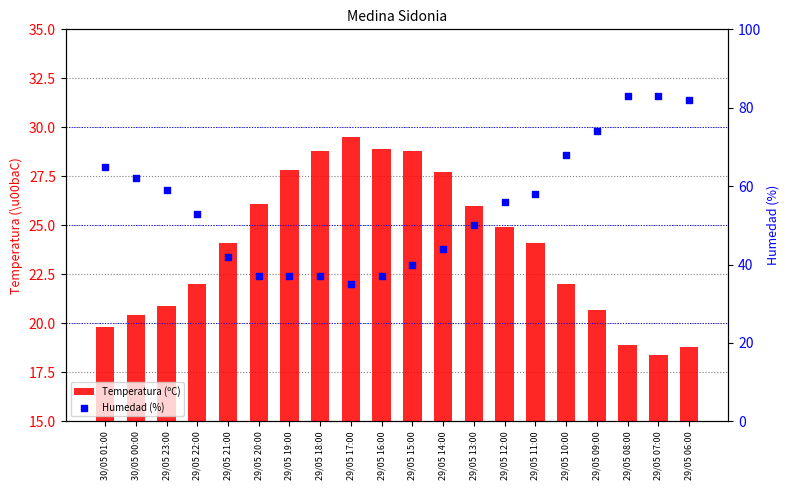

At how many categories does at least one series exceed 68?

4